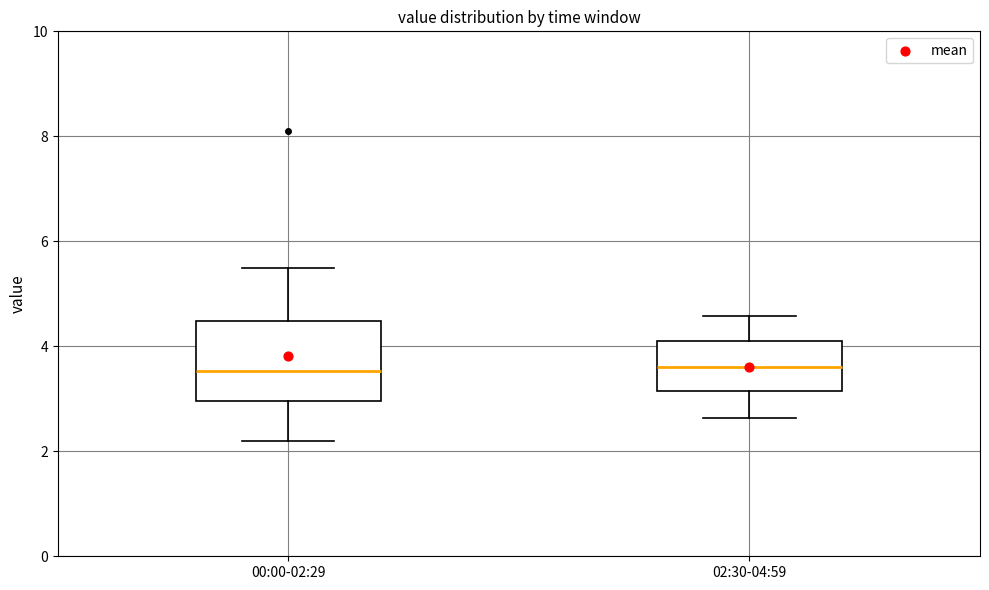

Reading left to right, read every box against the y-axis: the position of its median line, the range the box covers, and the ends of its whiskers. The values are not printed on the chart, so give them approximately, as read against the axis.

00:00-02:29: median 3.6, box 3.0 to 4.4, whiskers 2.2 to 5.6
02:30-04:59: median 3.6, box 3.2 to 4.2, whiskers 2.6 to 4.6